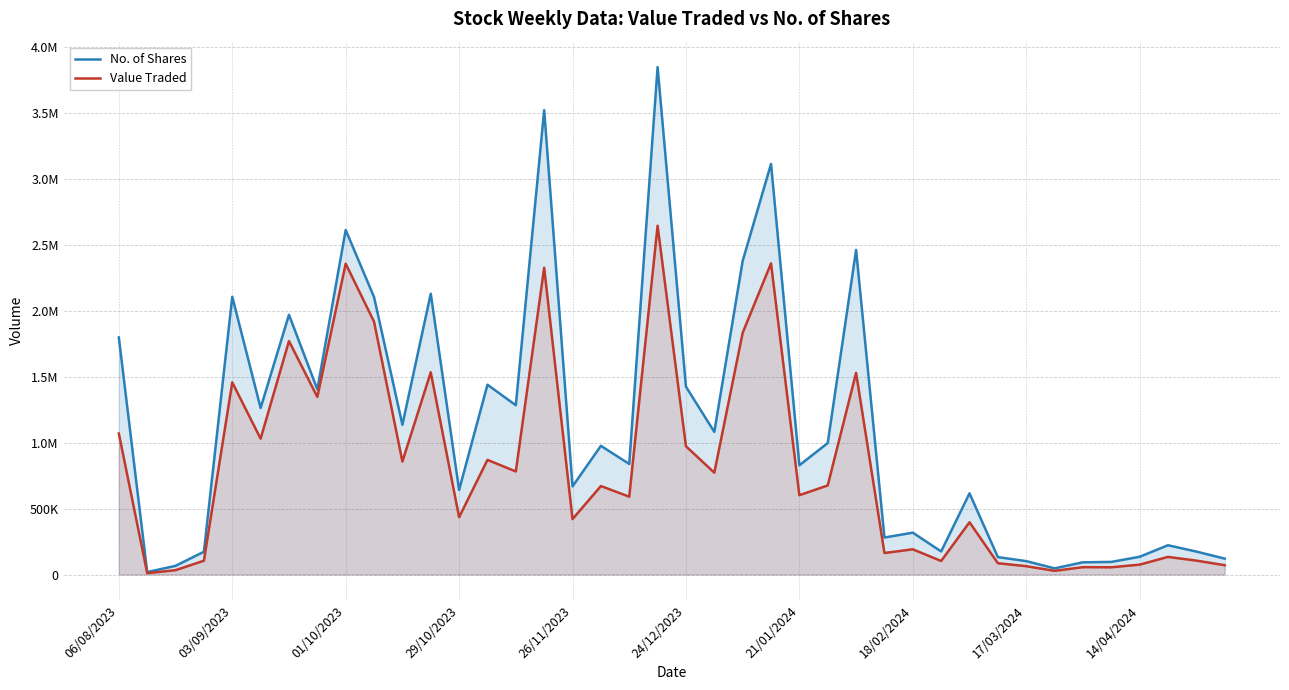

What is the difference between the Value Traded values at 23 and 36?

2282309